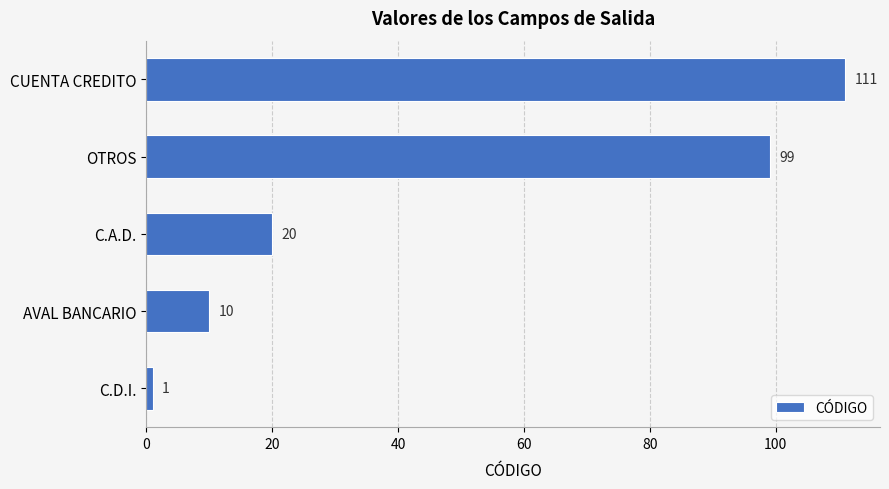

Reading bottom to top, extract all data points from this chart.

1	10	20	99	111